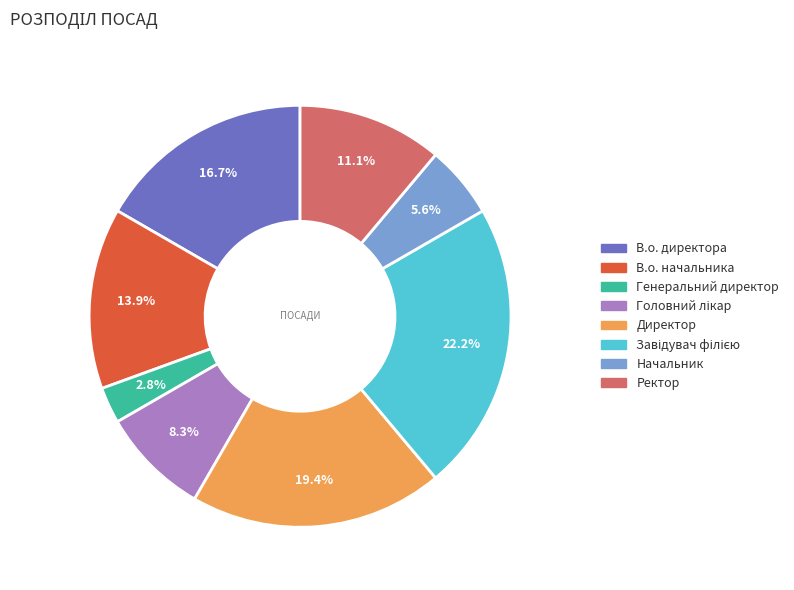

Count the number of slices in the pie.

8